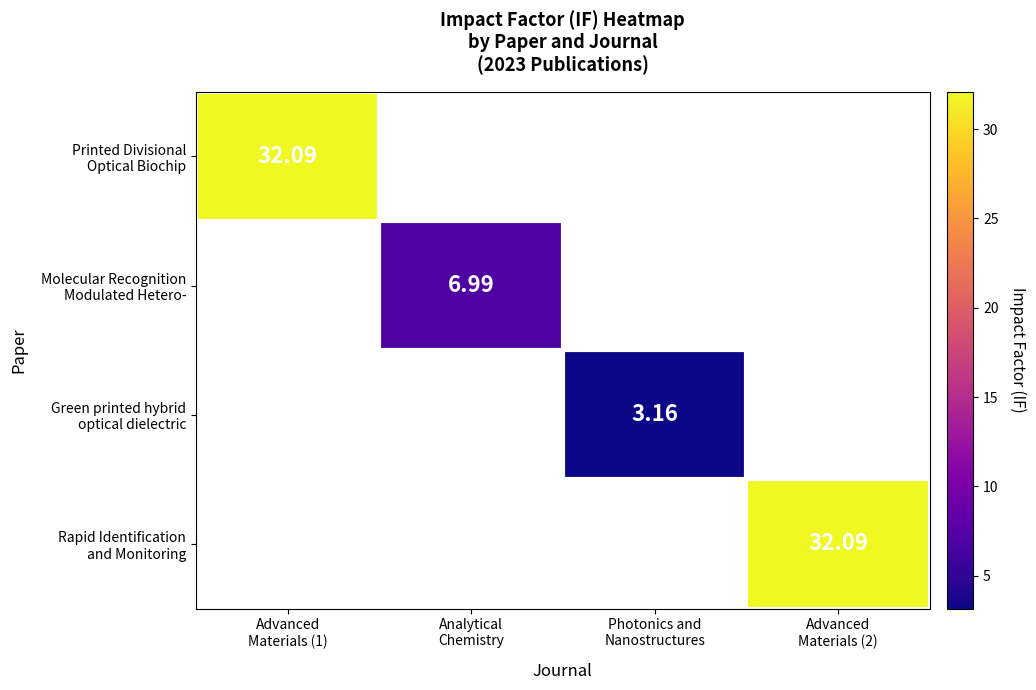

How many categories are shown in the chart?

4